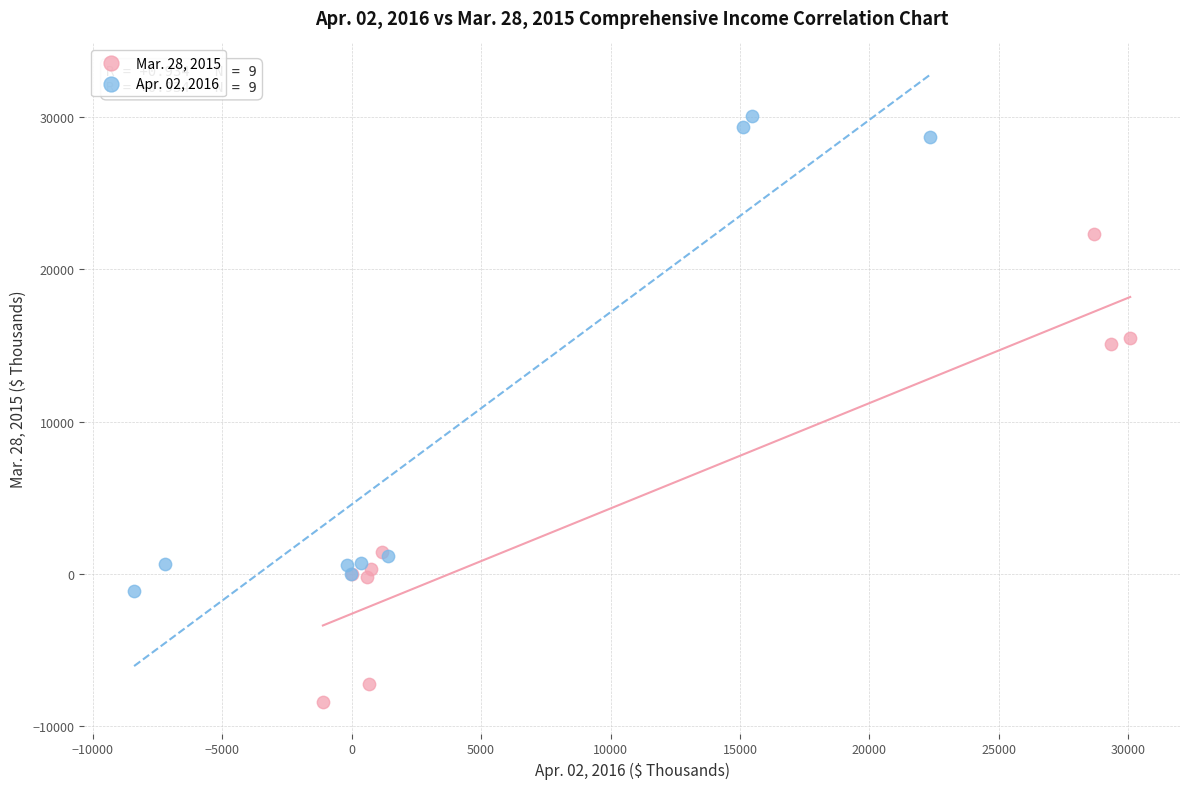

Which series reaches the minimum Y coordinate?

Mar. 28, 2015